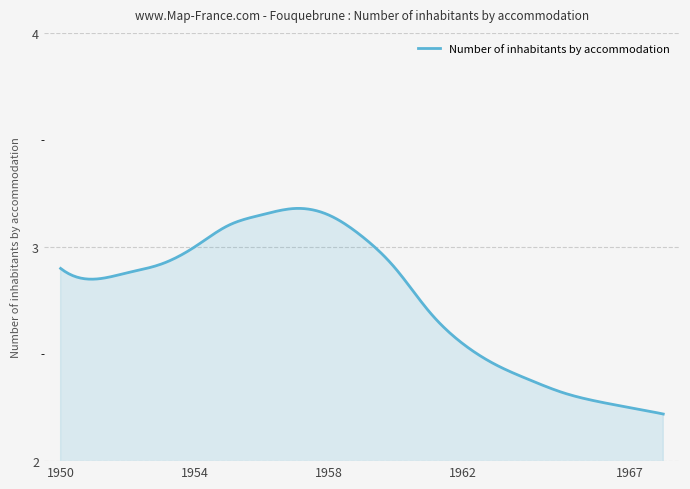

What is the difference between the maximum and minimum values?

1.0